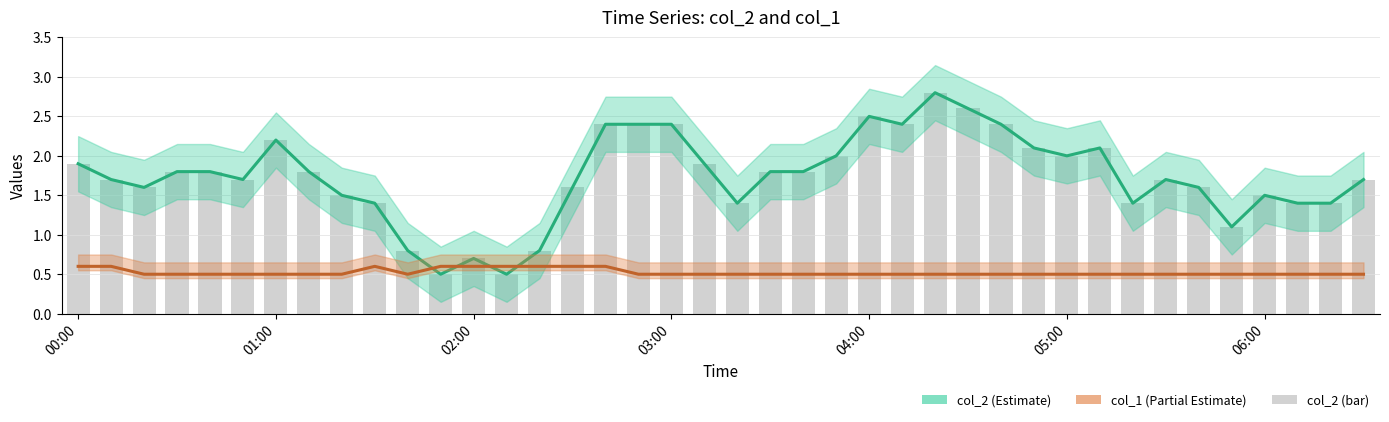

The value of col_2 (bar) at 04:00 is 1.3. True or false?

False